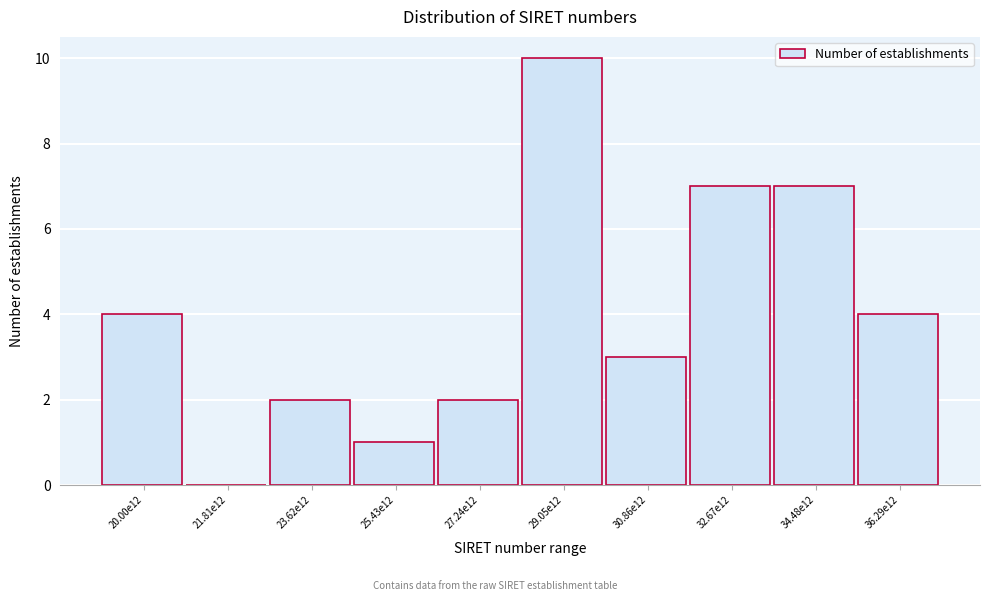

Reading right to left, transcribe all the data shown in this chart.

36.29e12=4	34.48e12=7	32.67e12=7	30.86e12=3	29.05e12=10	27.24e12=2	25.43e12=1	23.62e12=2	21.81e12=0	20.00e12=4